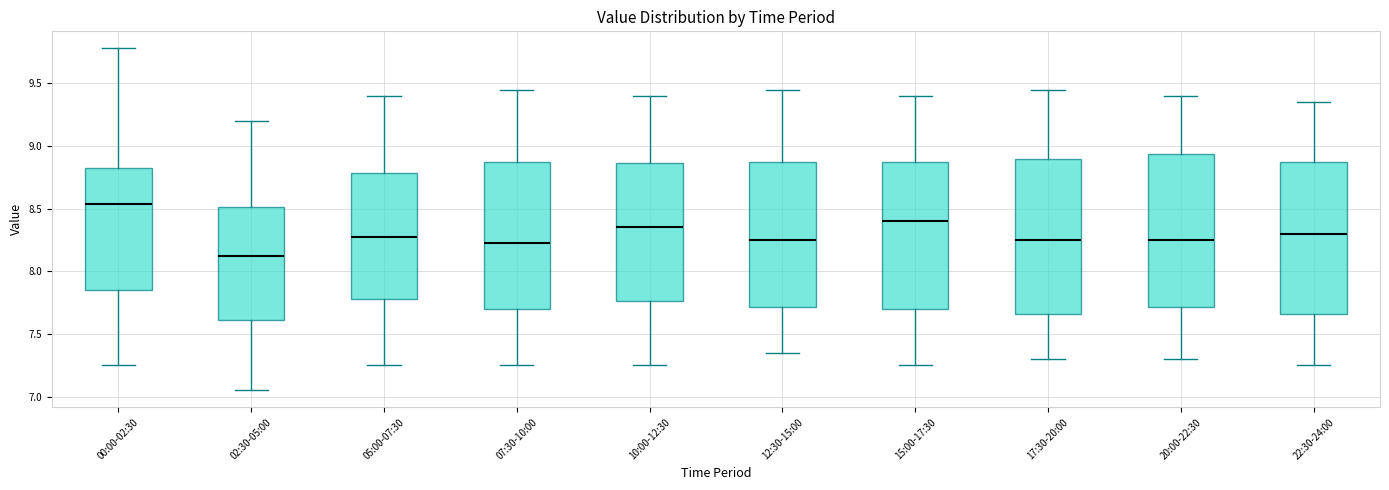

Which box's median line is the lowest?

02:30-05:00